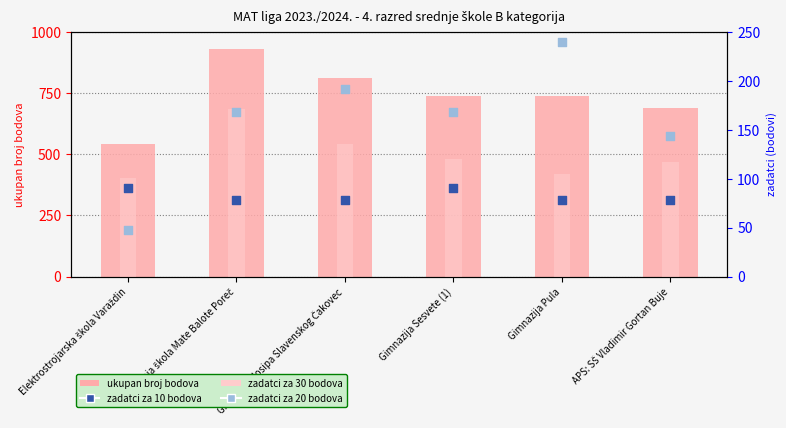

At which category is the sum across all series the highest?

Srednja škola Mate Balote Poreč